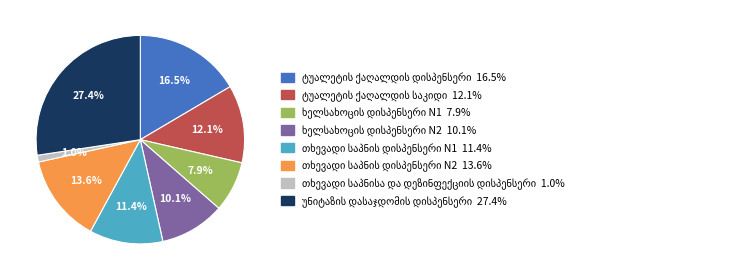

Is there a majority slice in this chart?

No